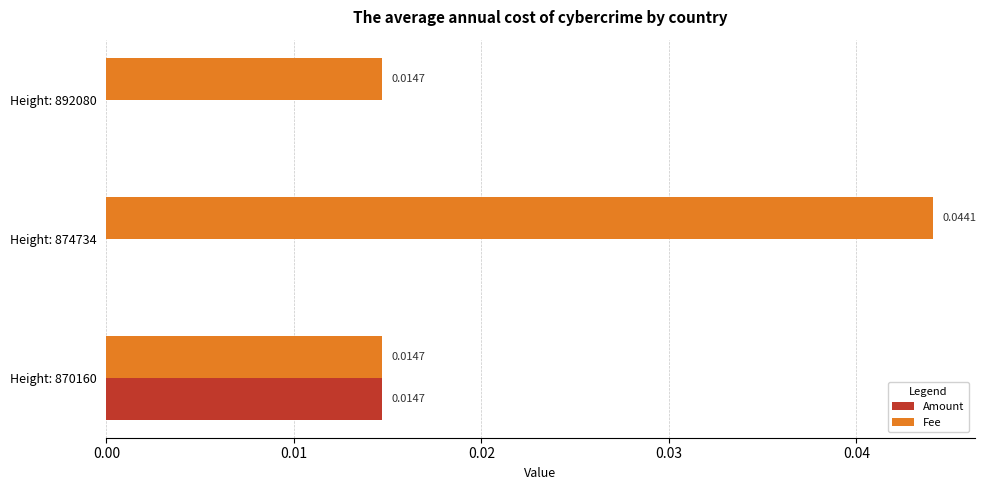

Which series has the largest total across all categories?

Fee